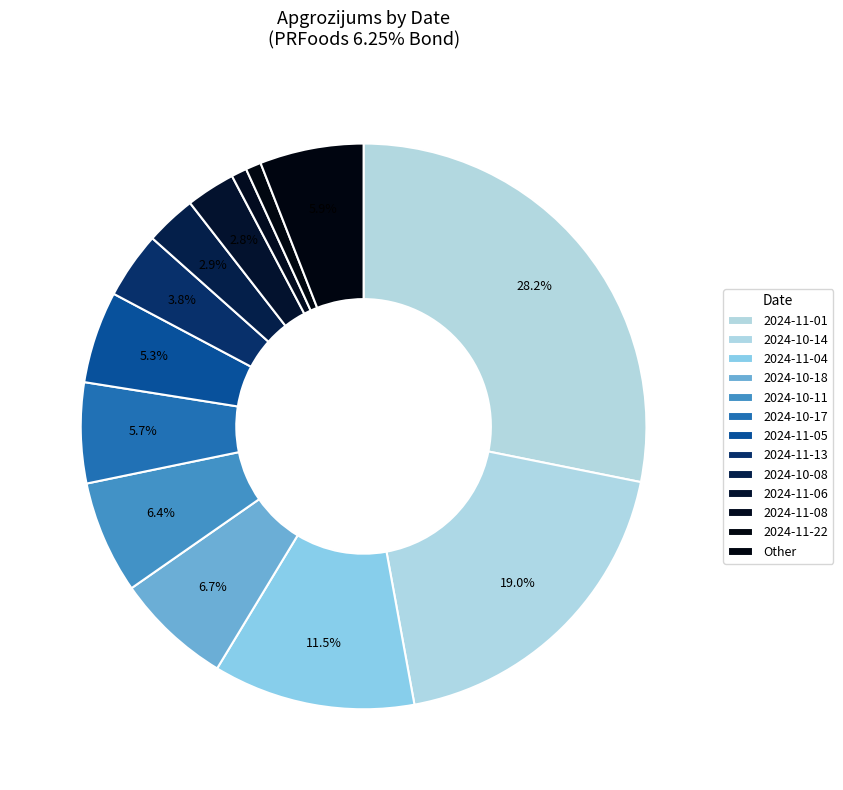

The 2024-10-08 slice represents 1% of the pie. True or false?

False